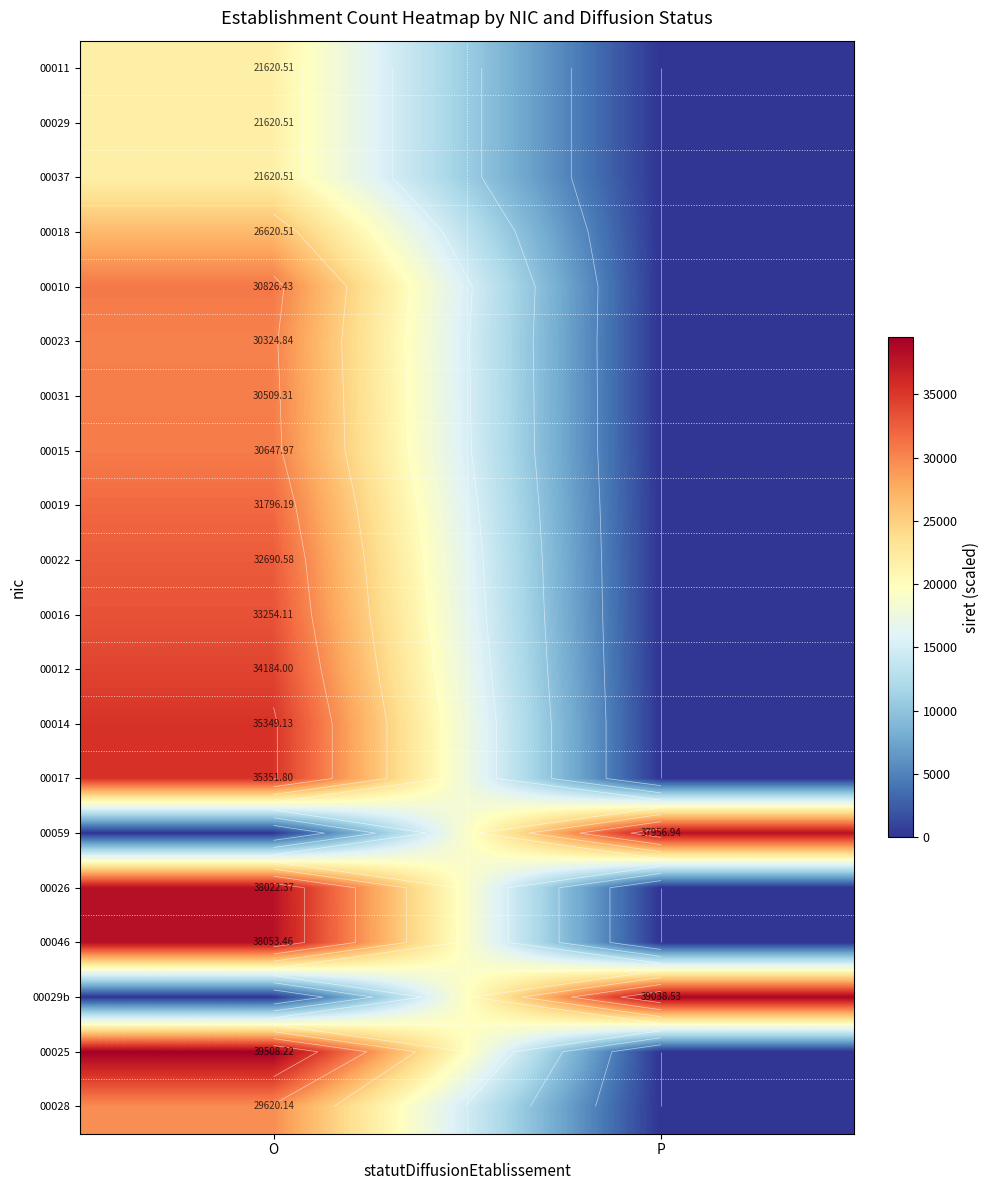

Which label corresponds to the largest value in the chart?

O